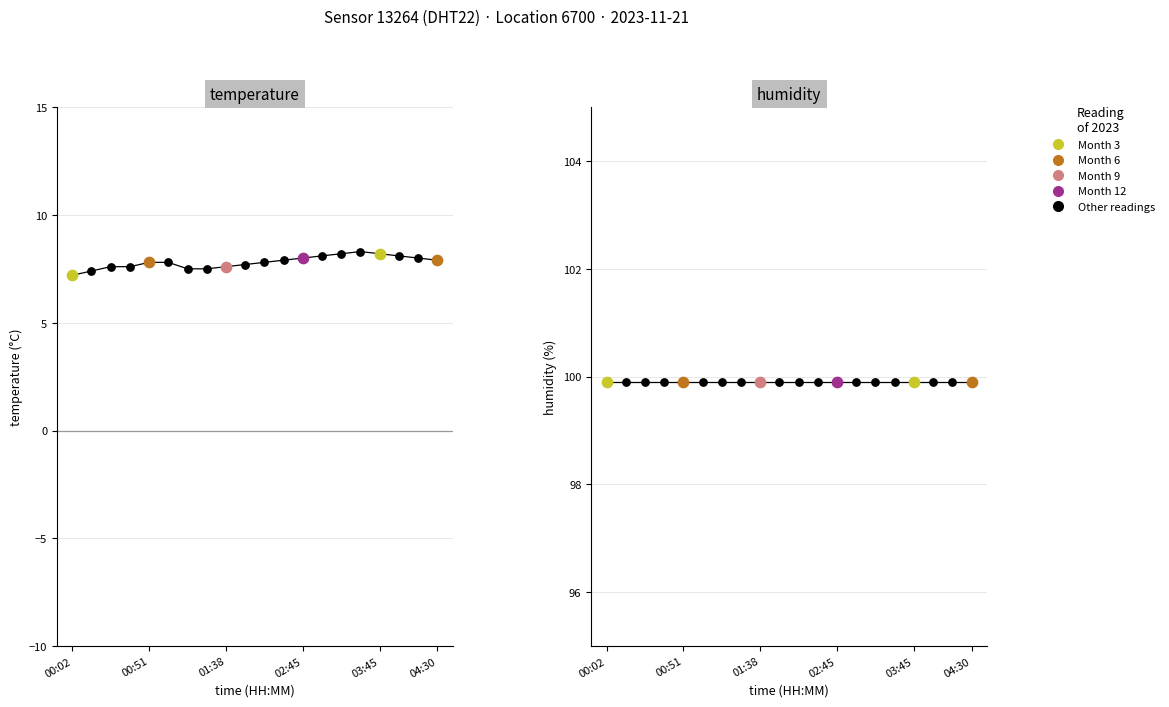

What is the change in value from 00:14 to 04:30?

+0.5